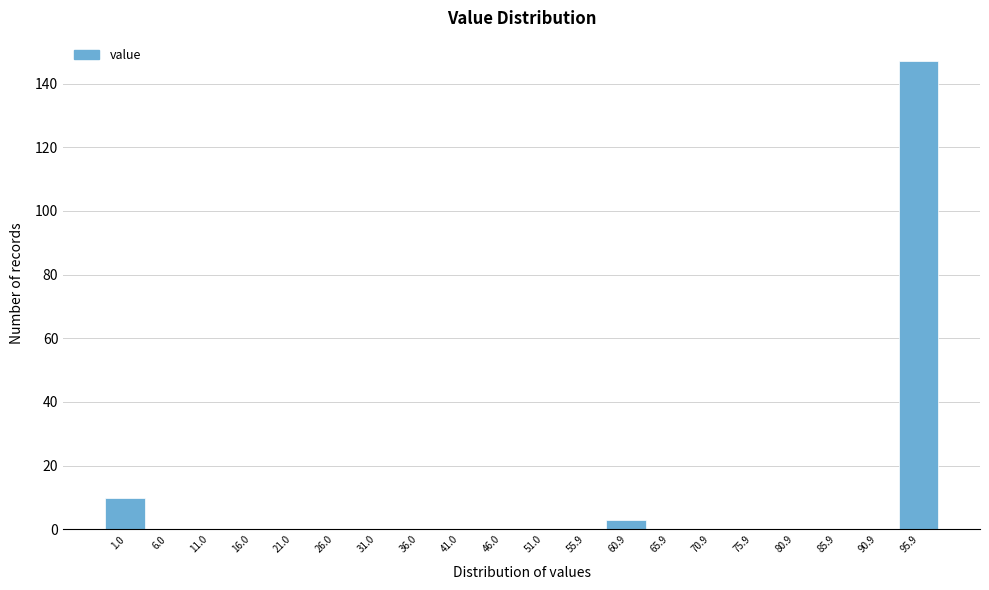

Reading left to right, transcribe all the data shown in this chart.

1.0=10	6.0=0	11.0=0	16.0=0	21.0=0	26.0=0	31.0=0	36.0=0	41.0=0	46.0=0	51.0=0	55.9=0	60.9=3	65.9=0	70.9=0	75.9=0	80.9=0	85.9=0	90.9=0	95.9=147